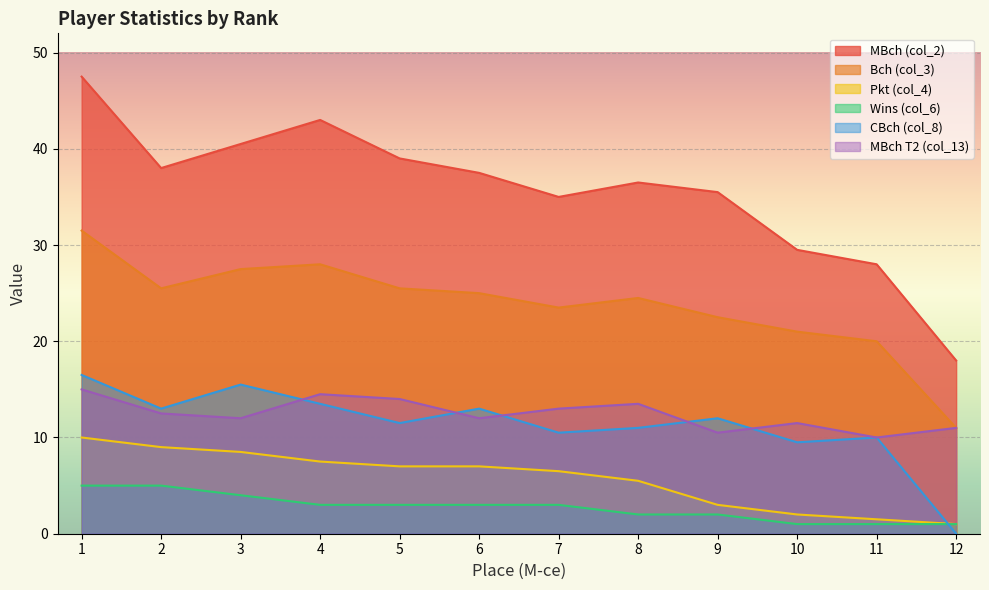

In MBch (col_2), how many points are higher than both neighbors (excluding endpoints)?

2